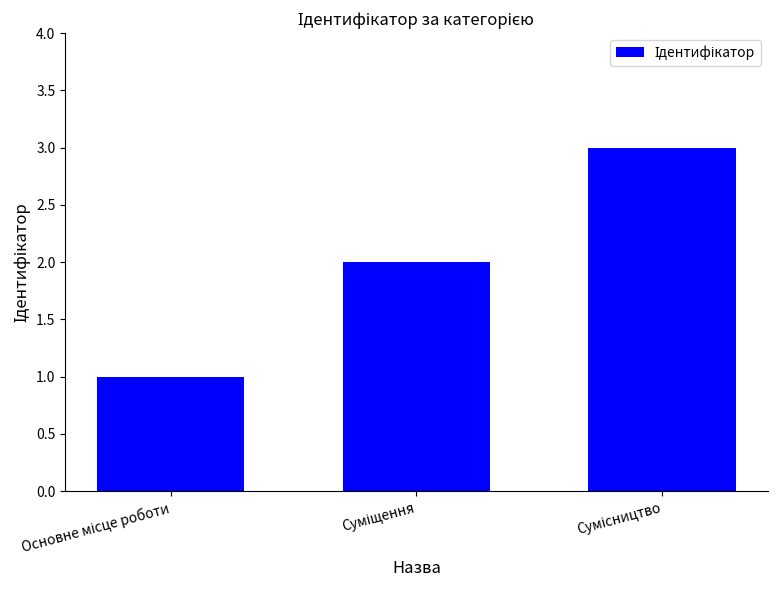

What is the sum of all values?

6